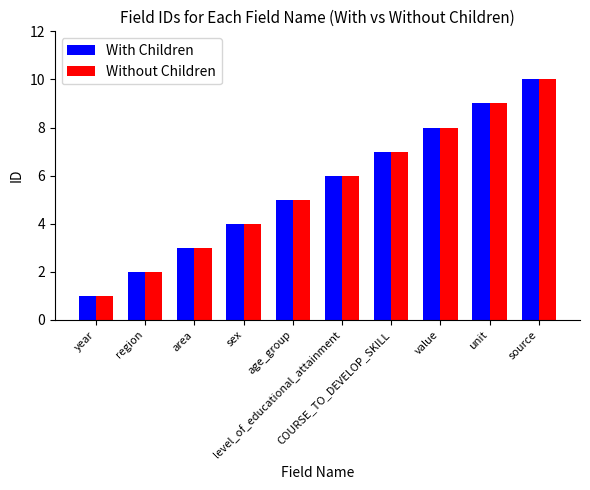

What is the sum of all With Children values?

55